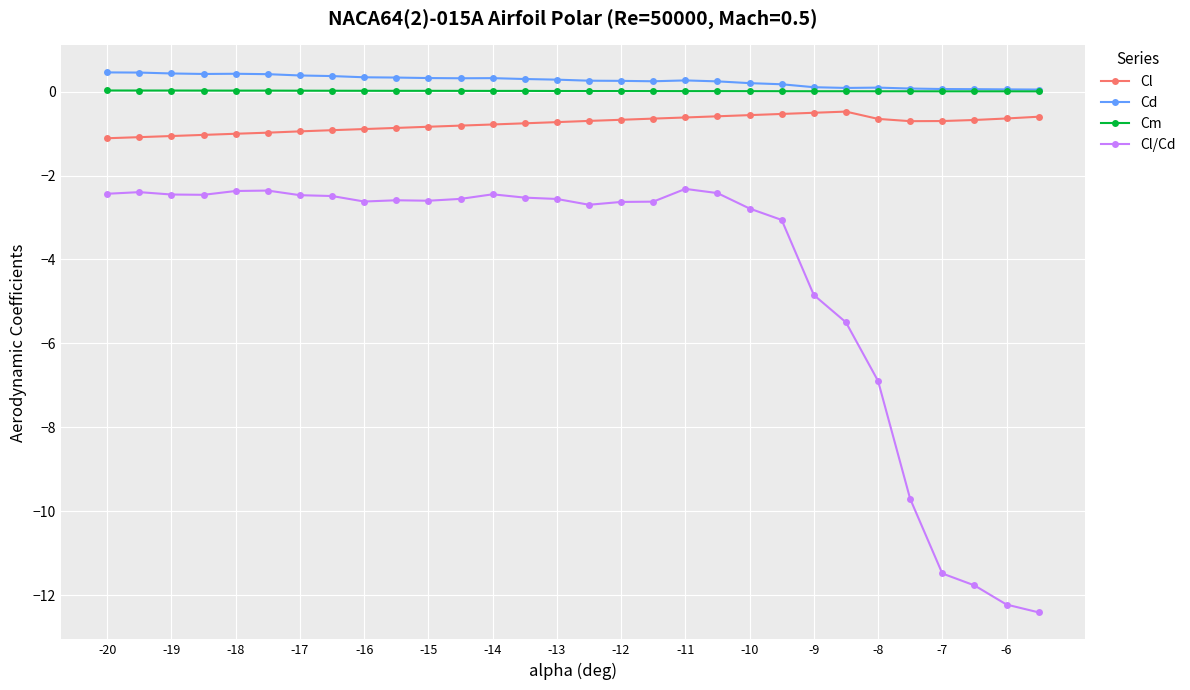

What is the maximum value shown in the chart?

0.5